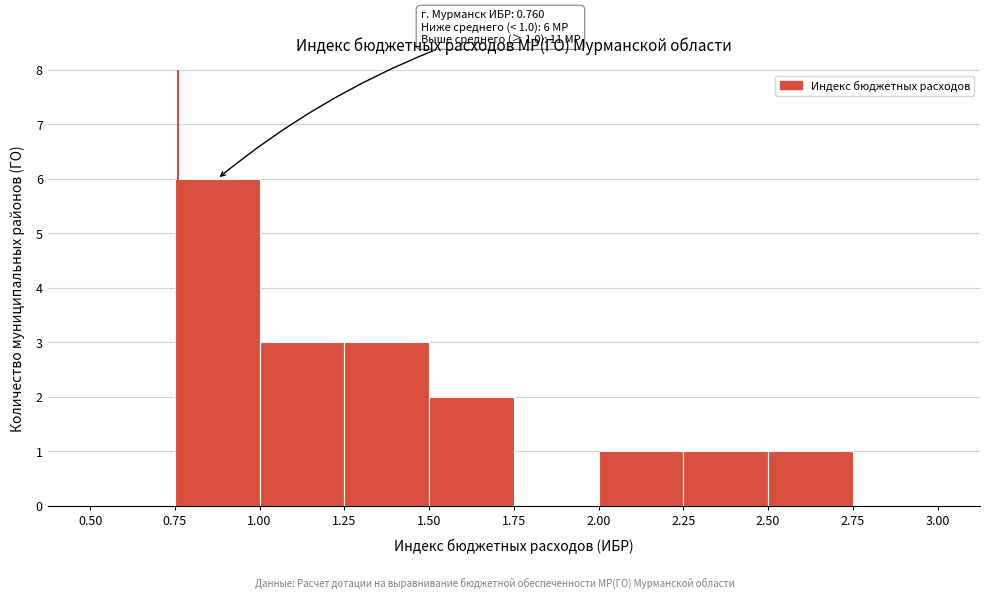

Over which range of the x-axis is the bar tallest?

0.75 to 1.00